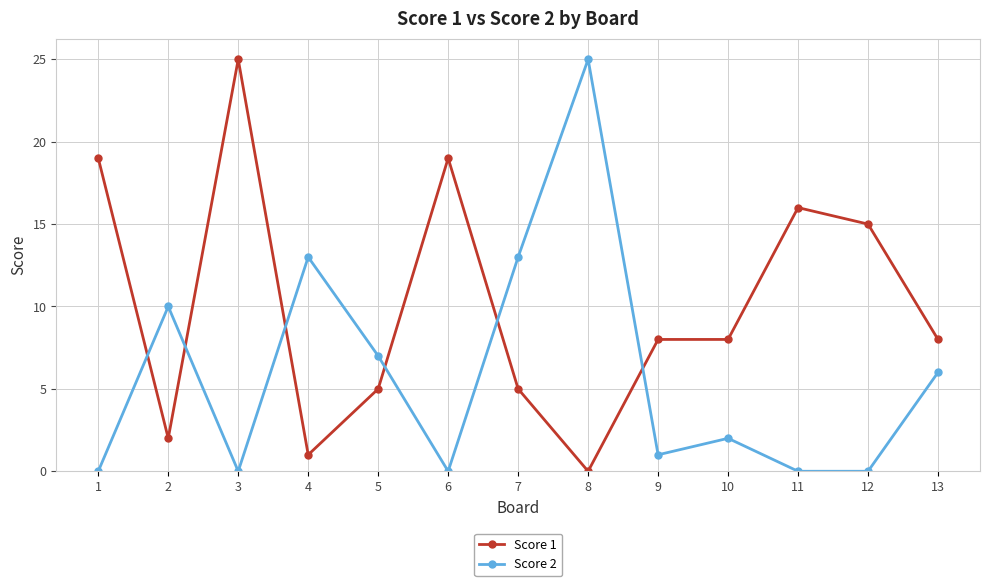

Reading left to right, what are all the values shown in this chart?

Score 1: 19	2	25	1	5	19	5	0	8	8	16	15	8
Score 2: 0	10	0	13	7	0	13	25	1	2	0	0	6